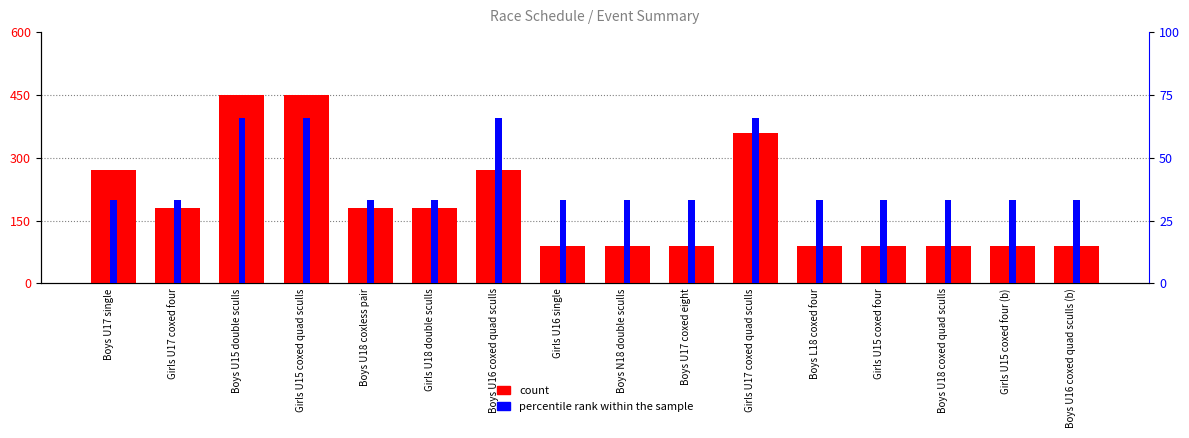

Which category has the lowest value across all series?

Boys U17 single